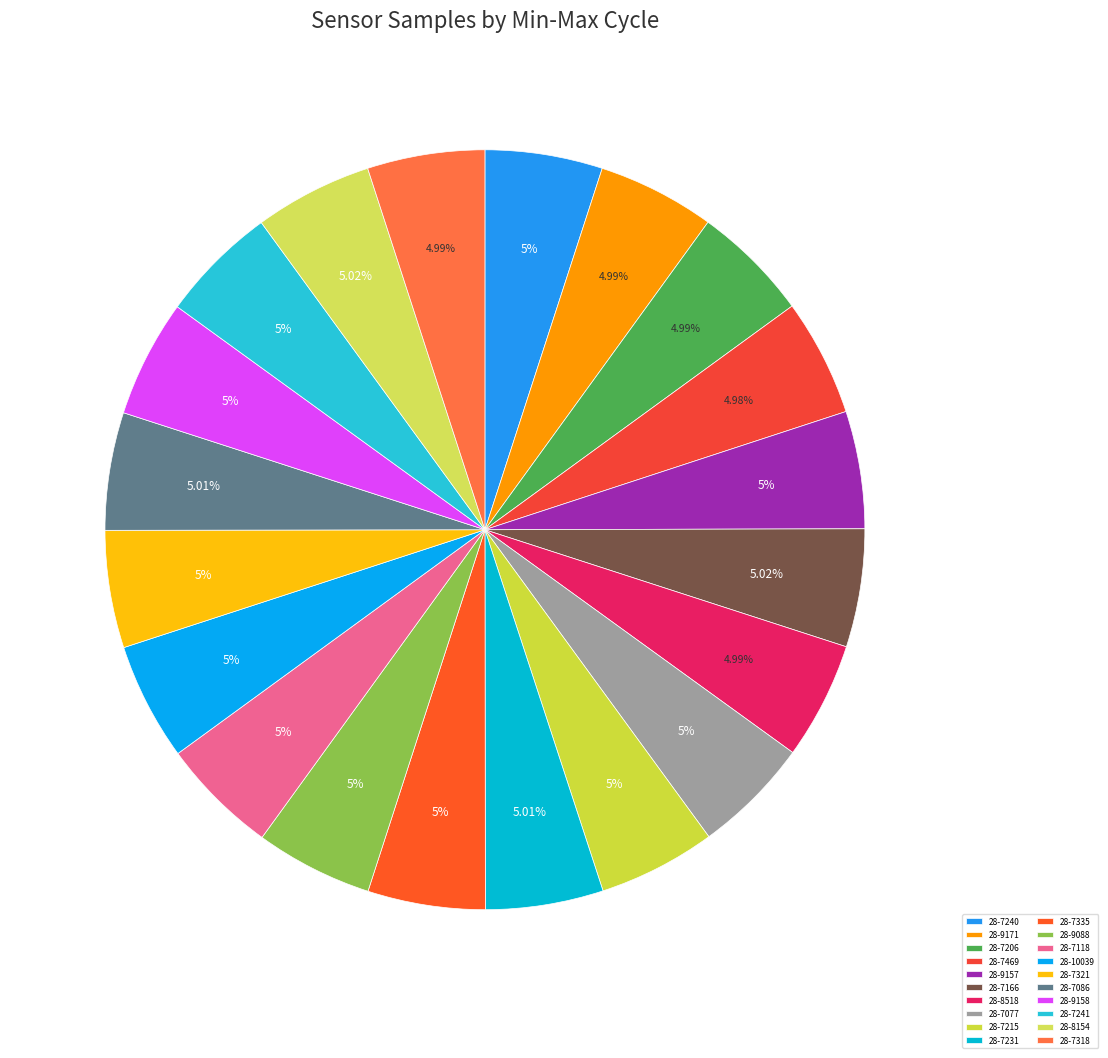

To the nearest percent, what percentage of the pie is 28-7318?

5%